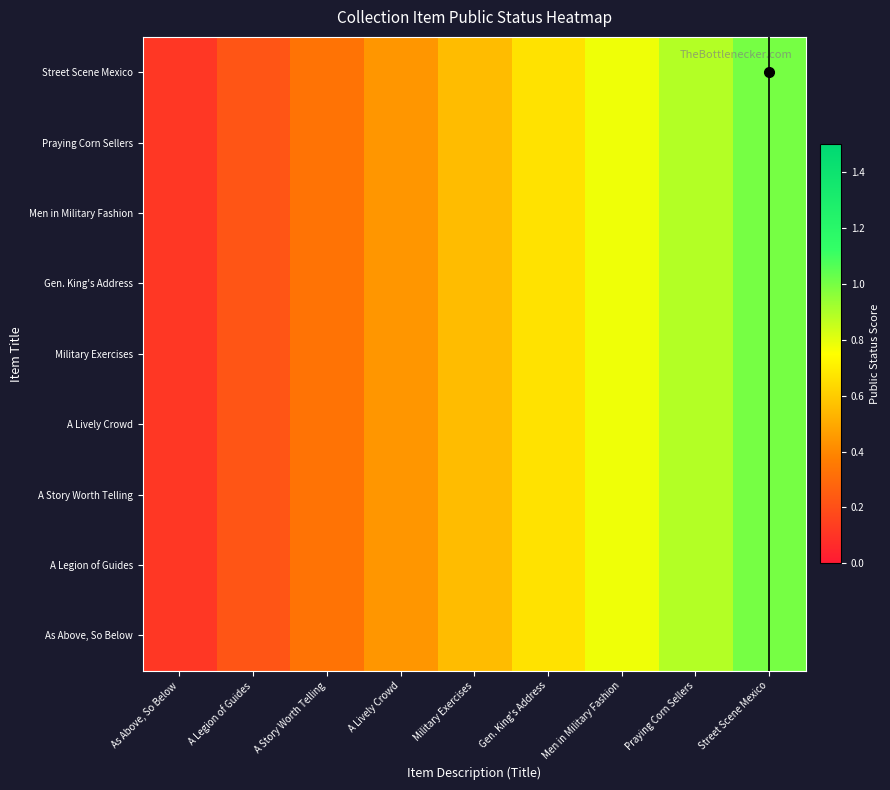

Reading left to right, list all the values displayed in this chart.

As Above, So Below: As Above, So Below=0.1	A Legion of Guides=0.2	A Story Worth Telling=0.3	A Lively Crowd=0.4	Military Exercises=0.6	Gen. King's Address=0.7	Men in Military Fashion=0.8	Praying Corn Sellers=0.9	Street Scene Mexico=1.0
A Legion of Guides: As Above, So Below=0.1	A Legion of Guides=0.2	A Story Worth Telling=0.3	A Lively Crowd=0.4	Military Exercises=0.6	Gen. King's Address=0.7	Men in Military Fashion=0.8	Praying Corn Sellers=0.9	Street Scene Mexico=1.0
A Story Worth Telling: As Above, So Below=0.1	A Legion of Guides=0.2	A Story Worth Telling=0.3	A Lively Crowd=0.4	Military Exercises=0.6	Gen. King's Address=0.7	Men in Military Fashion=0.8	Praying Corn Sellers=0.9	Street Scene Mexico=1.0
A Lively Crowd: As Above, So Below=0.1	A Legion of Guides=0.2	A Story Worth Telling=0.3	A Lively Crowd=0.4	Military Exercises=0.6	Gen. King's Address=0.7	Men in Military Fashion=0.8	Praying Corn Sellers=0.9	Street Scene Mexico=1.0
Military Exercises: As Above, So Below=0.1	A Legion of Guides=0.2	A Story Worth Telling=0.3	A Lively Crowd=0.4	Military Exercises=0.6	Gen. King's Address=0.7	Men in Military Fashion=0.8	Praying Corn Sellers=0.9	Street Scene Mexico=1.0
Gen. King's Address: As Above, So Below=0.1	A Legion of Guides=0.2	A Story Worth Telling=0.3	A Lively Crowd=0.4	Military Exercises=0.6	Gen. King's Address=0.7	Men in Military Fashion=0.8	Praying Corn Sellers=0.9	Street Scene Mexico=1.0
Men in Military Fashion: As Above, So Below=0.1	A Legion of Guides=0.2	A Story Worth Telling=0.3	A Lively Crowd=0.4	Military Exercises=0.6	Gen. King's Address=0.7	Men in Military Fashion=0.8	Praying Corn Sellers=0.9	Street Scene Mexico=1.0
Praying Corn Sellers: As Above, So Below=0.1	A Legion of Guides=0.2	A Story Worth Telling=0.3	A Lively Crowd=0.4	Military Exercises=0.6	Gen. King's Address=0.7	Men in Military Fashion=0.8	Praying Corn Sellers=0.9	Street Scene Mexico=1.0
Street Scene Mexico: As Above, So Below=0.1	A Legion of Guides=0.2	A Story Worth Telling=0.3	A Lively Crowd=0.4	Military Exercises=0.6	Gen. King's Address=0.7	Men in Military Fashion=0.8	Praying Corn Sellers=0.9	Street Scene Mexico=1.0